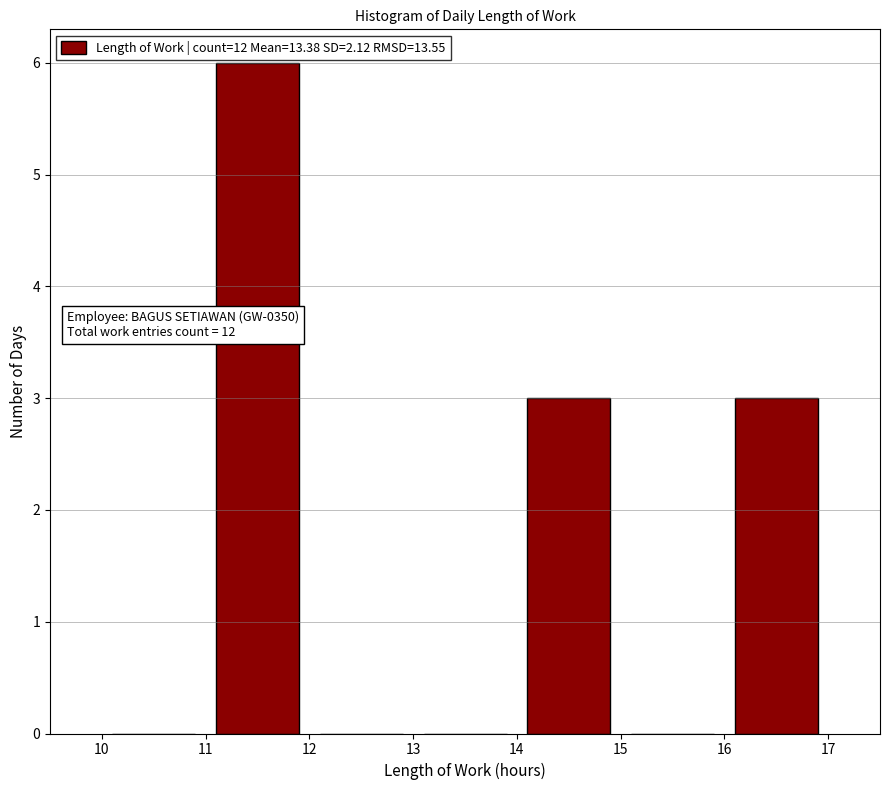

Which range on the x-axis has the tallest bar?

11 to 12